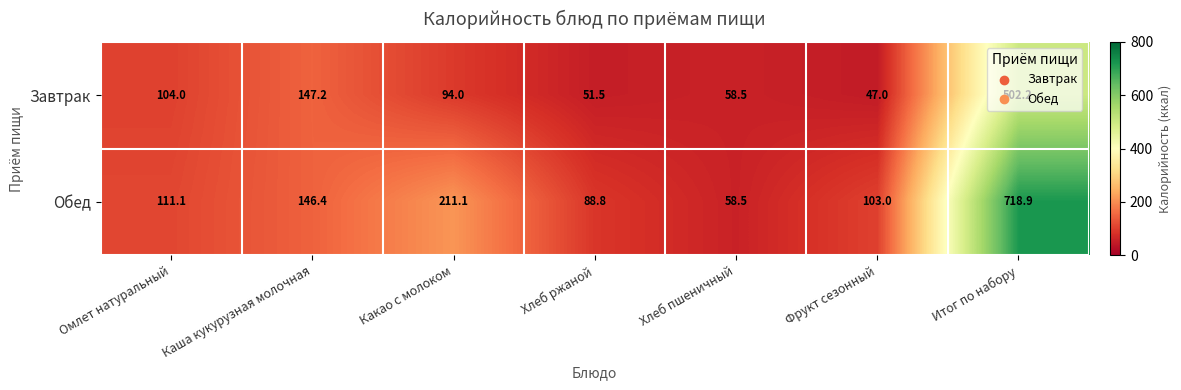

True or false: Обед has a value of 88.8 at Хлеб ржаной.

True